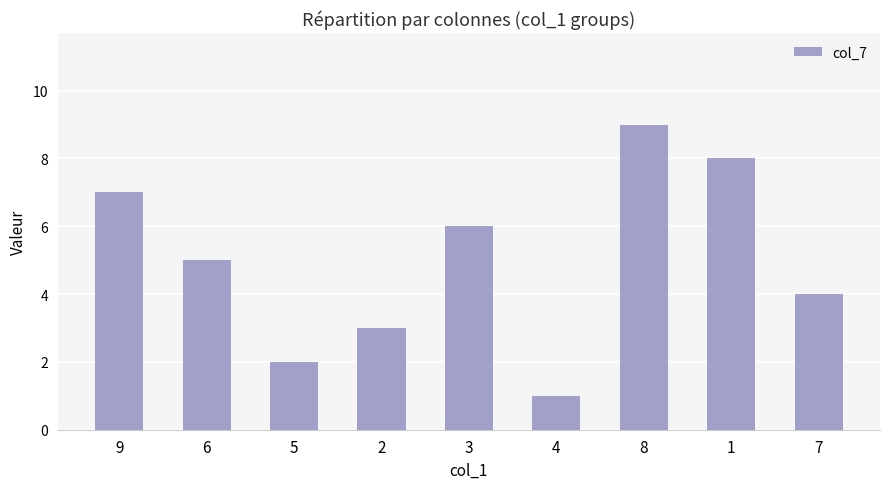

Rank the categories by value from highest to lowest.

8, 1, 9, 3, 6, 7, 2, 5, 4